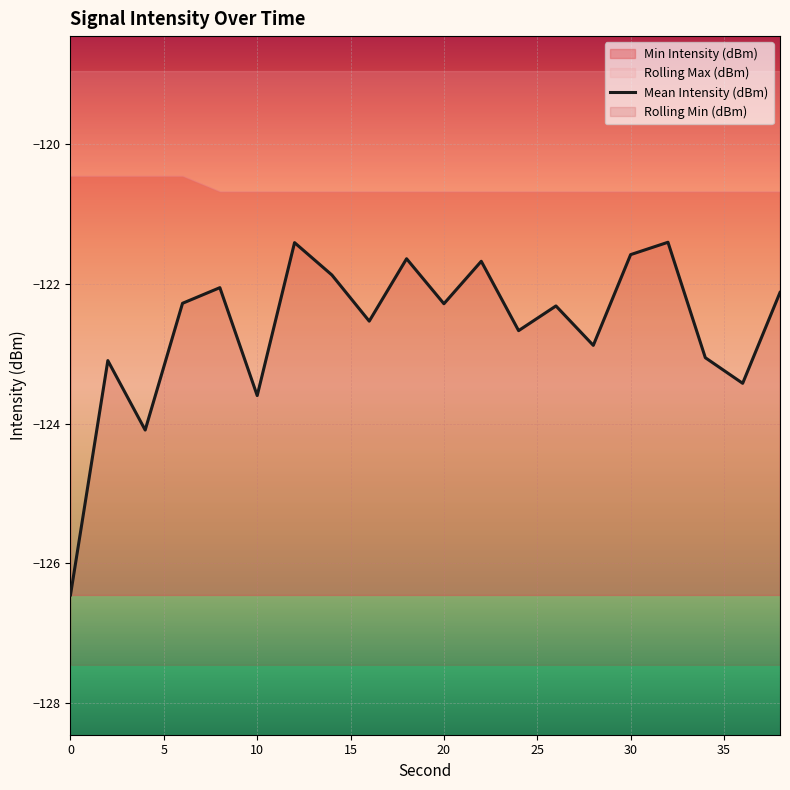

What is the sum of all values?

-2452.4